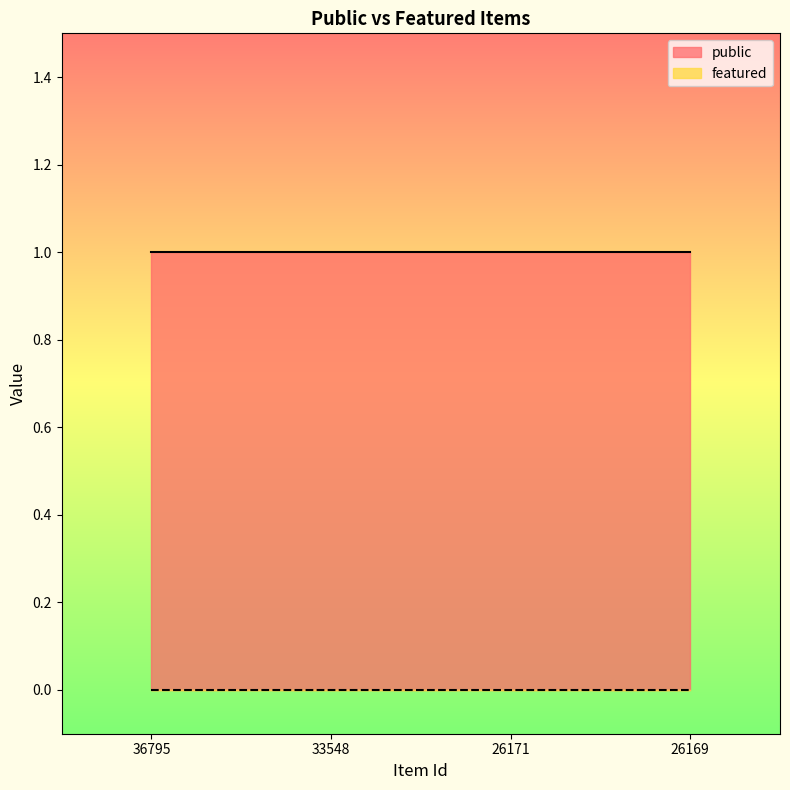

What is the value of the public point at the 4th from the left?

1